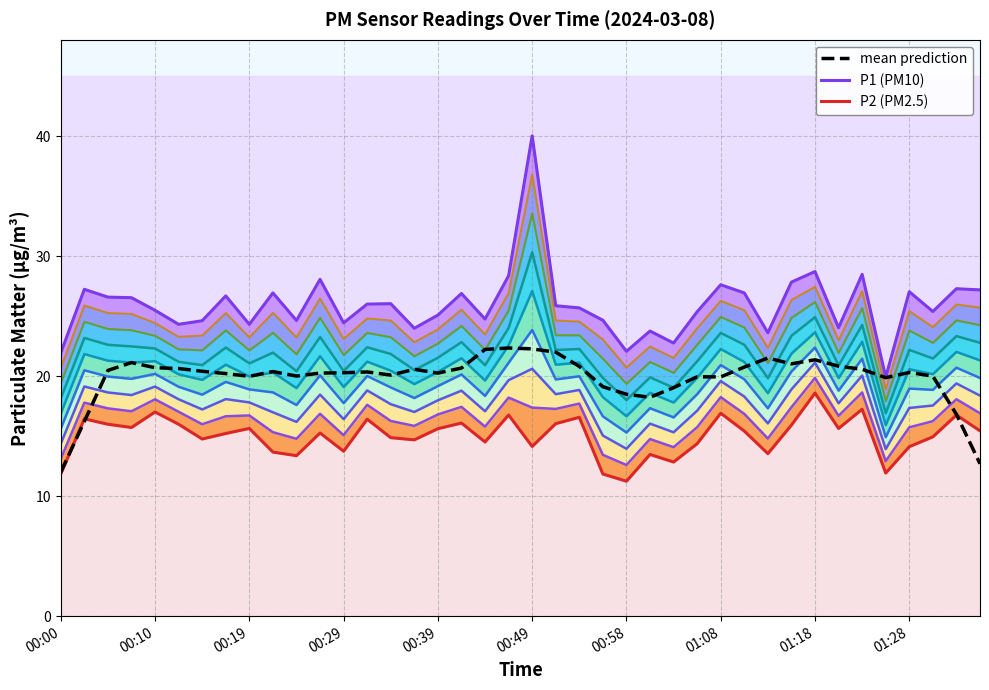

True or false: mean prediction and P1 (PM10) intersect in this chart.

False